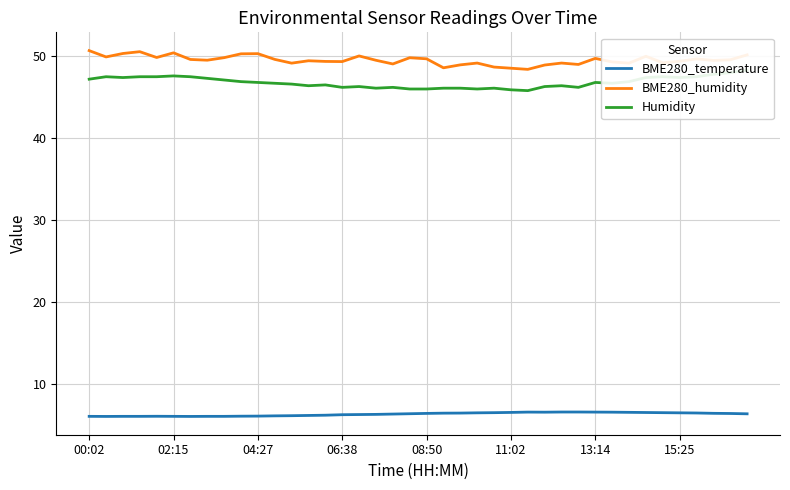

What is the minimum value for BME280_humidity?

48.4